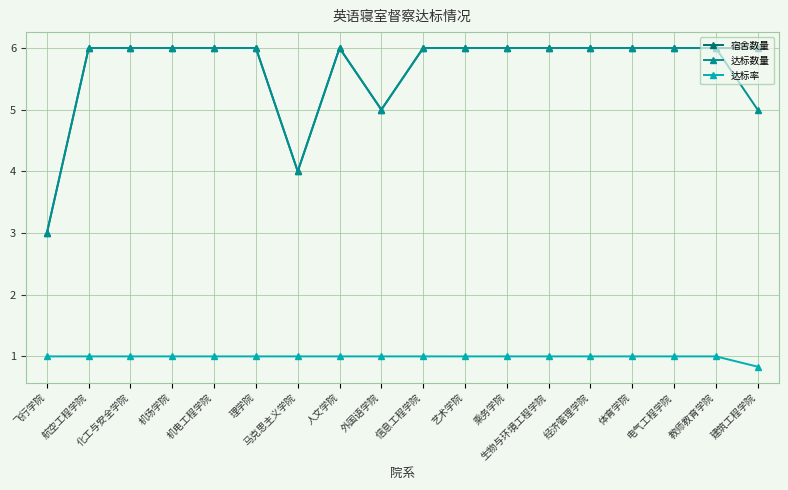

What is the label of the 1st point from the right?

建筑工程学院